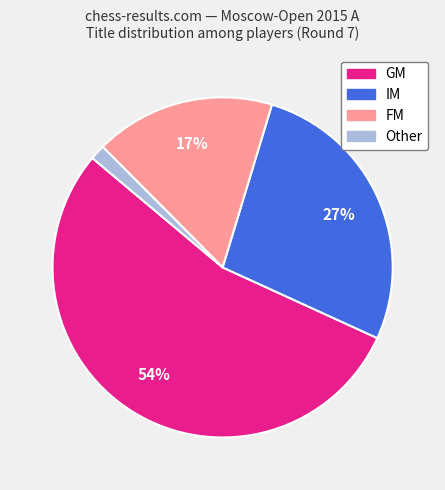

What is the largest slice in the pie chart?

GM